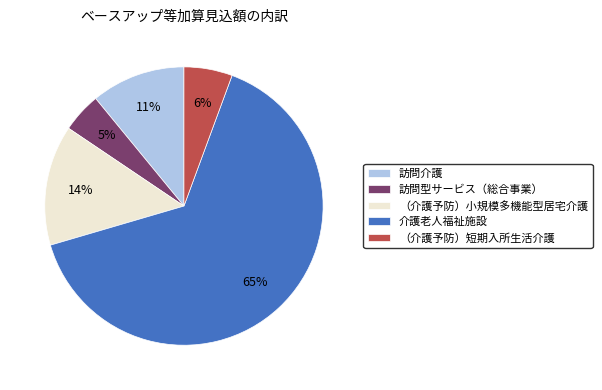

Which has a higher value, 介護老人福祉施設 or 訪問介護?

介護老人福祉施設